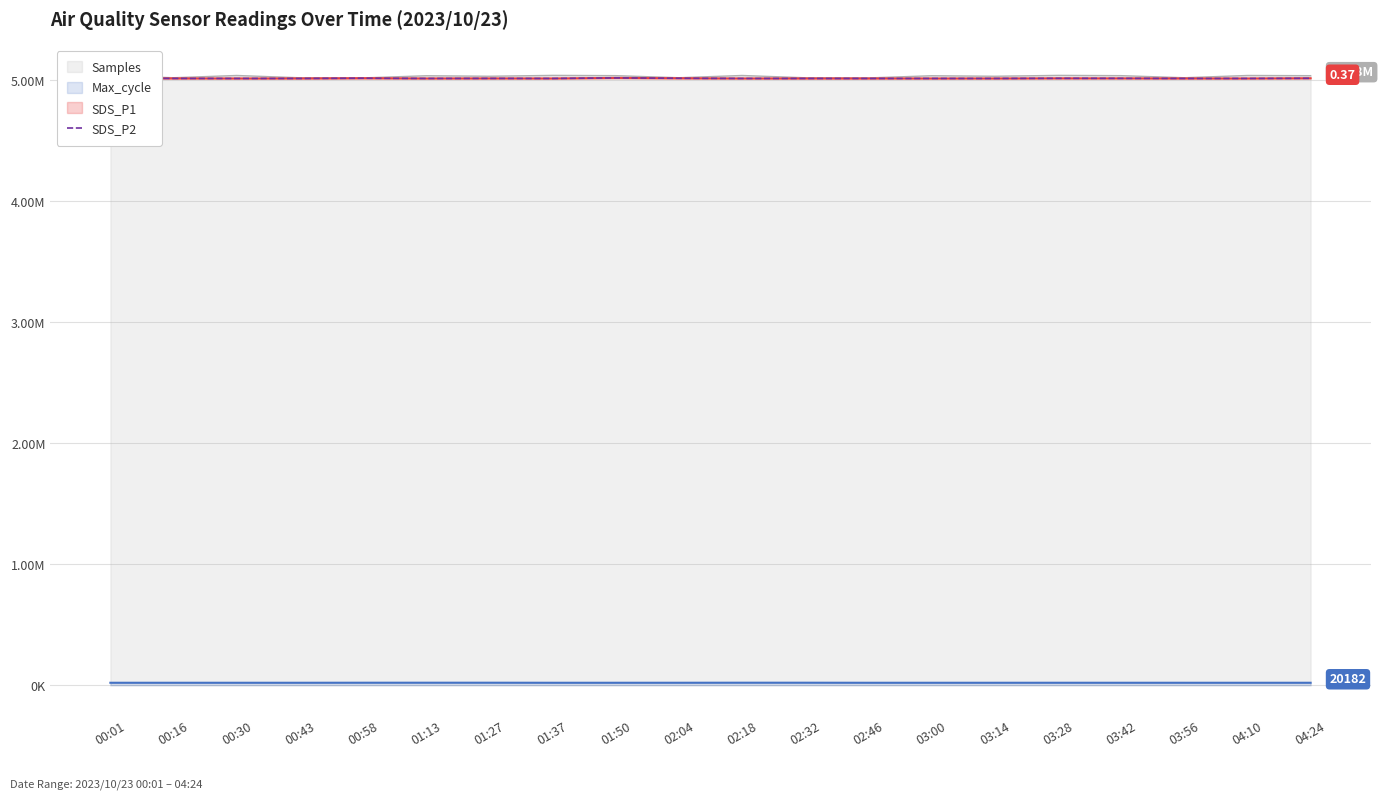

Reading right to left, what are all the values shown in this chart?

04:24=5016350	04:10=5015000	03:56=5015000	03:42=5015850	03:28=5016150	03:14=5015000	03:00=5015000	02:46=5015000	02:32=5015000	02:18=5015000	02:04=5016650	01:50=5019650	01:37=5015000	01:27=5015500	01:13=5015000	00:58=5017150	00:43=5015000	00:30=5015000	00:16=5015350	00:01=5017000